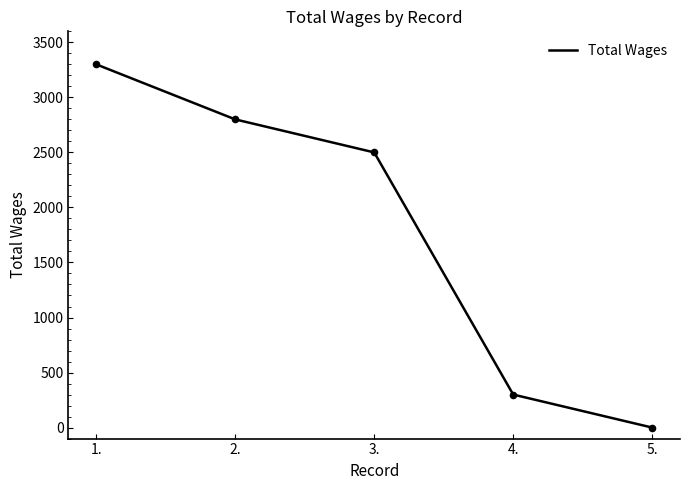

Between 4. and 5., which is larger?

4.